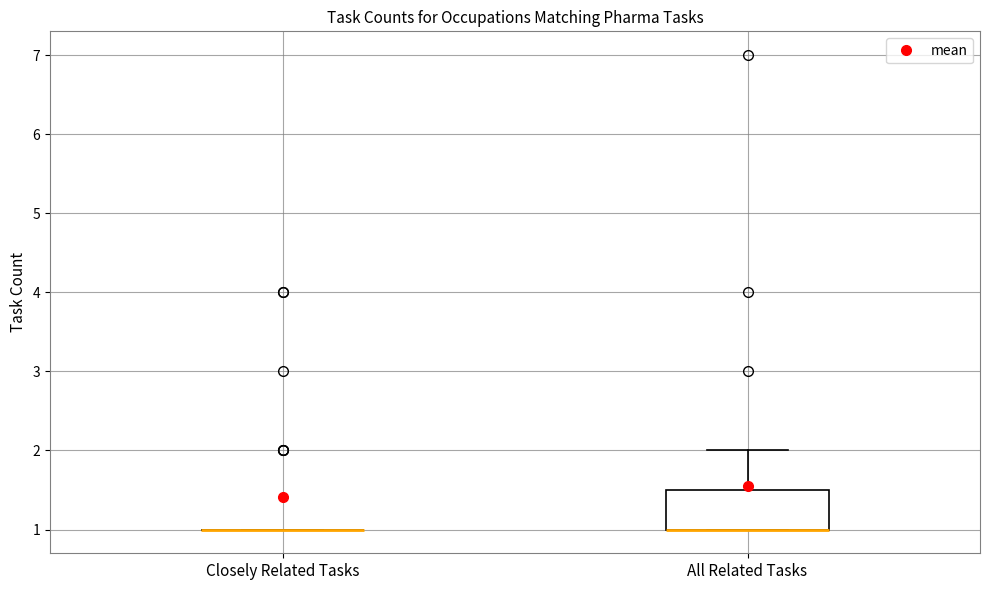

Reading left to right, transcribe this box plot: for each box, give where its median line is, the range the box spans, and where its two whiskers end, as read against the y-axis. The values are not printed on the chart, so give them approximately, as read against the axis.

Closely Related Tasks: box collapsed to a line at 1.0, whiskers 1.0 to 1.0
All Related Tasks: median 1.0 (drawn on the box's lower edge), box 1.0 to 1.5, whiskers 1.0 to 2.0